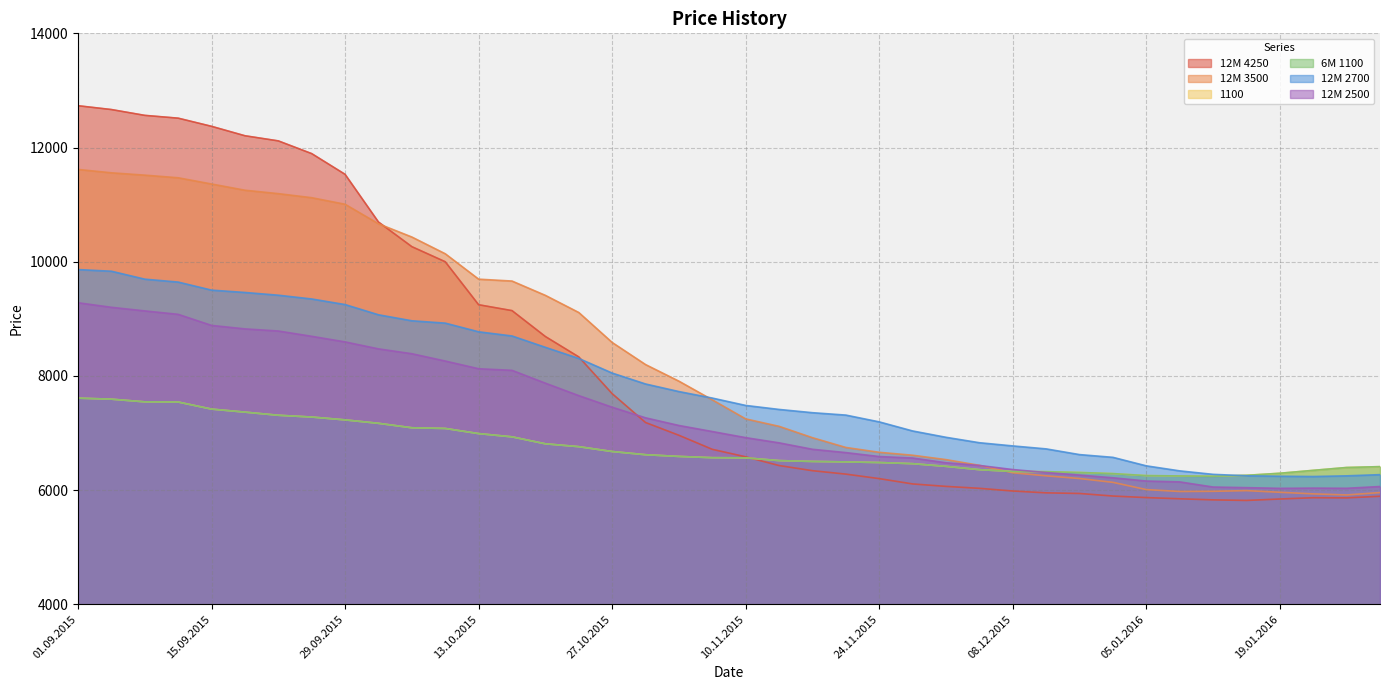

At how many categories does at least one series exceed 7215?

24